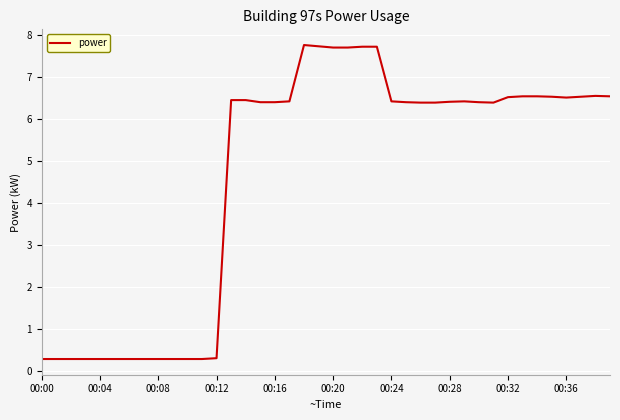

What is the minimum value shown in the chart?

0.3